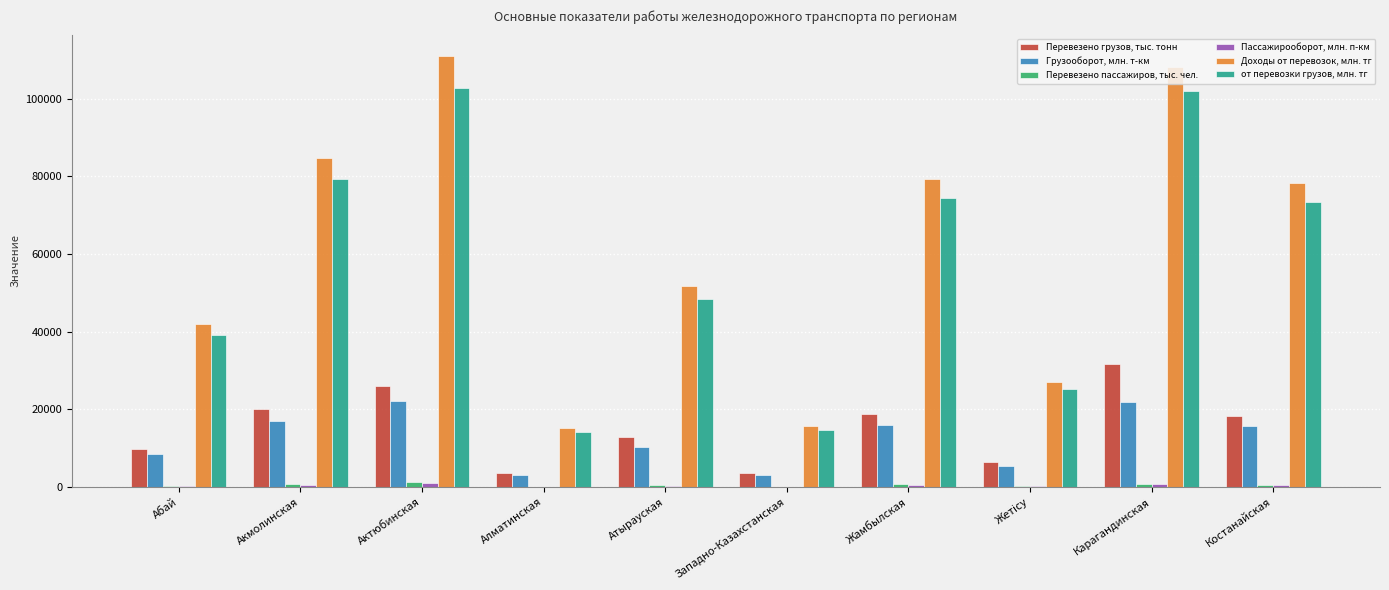

Which series has the widest spread of values?

Доходы от перевозок, млн. тг